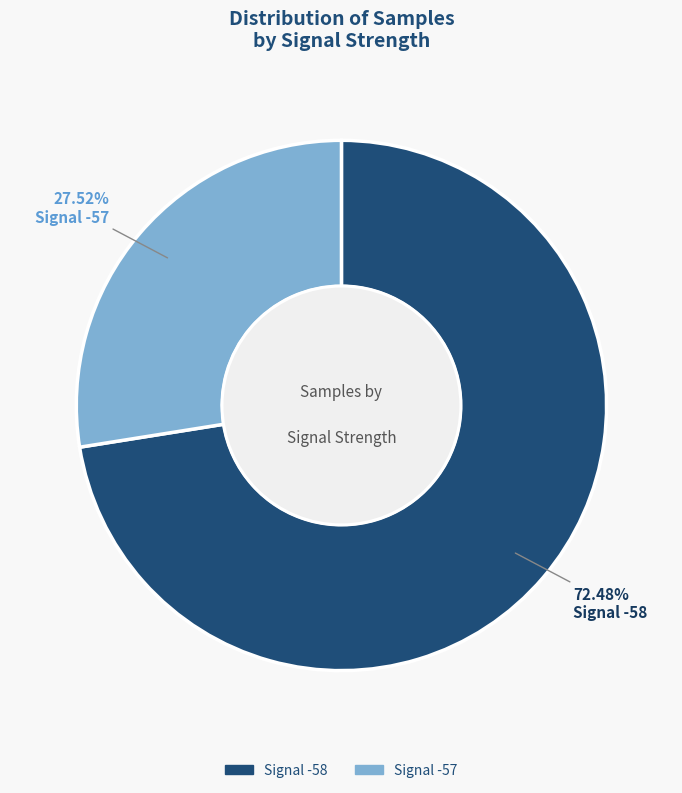

Is there any slice that represents more than half of the pie?

Yes